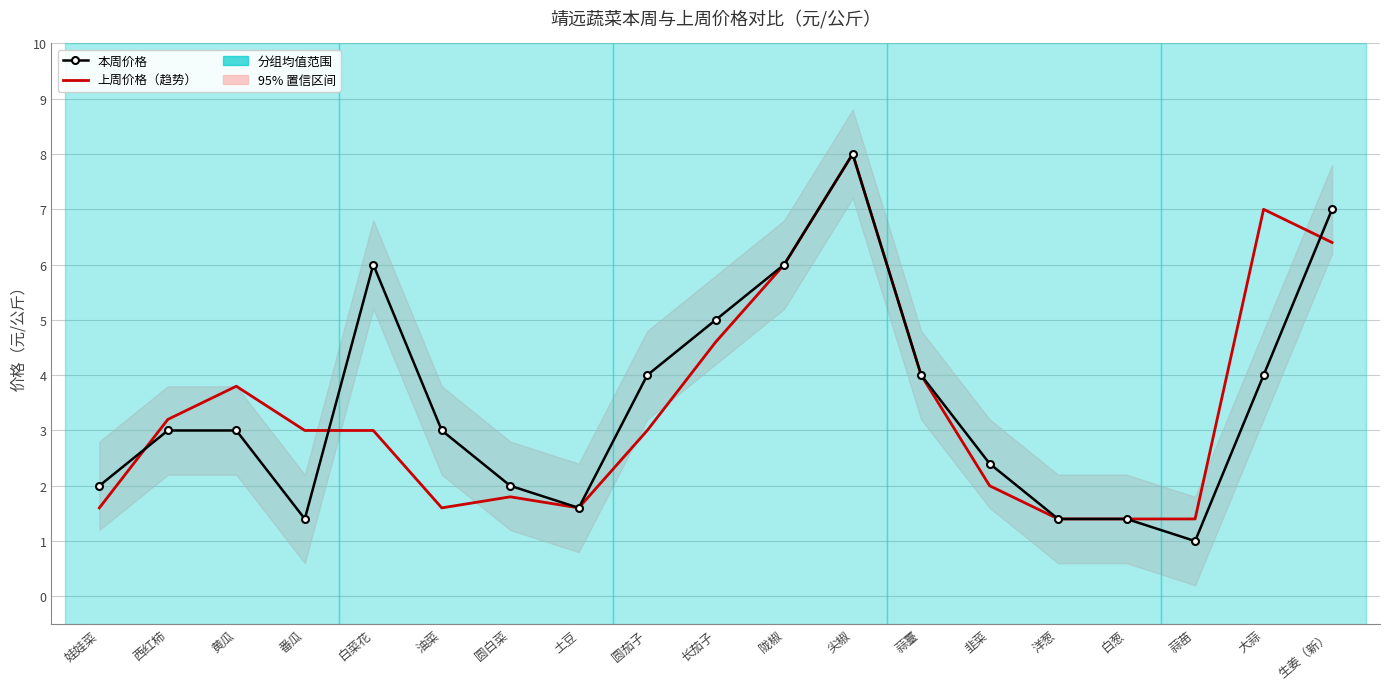

At how many categories does at least one series exceed 2?

13